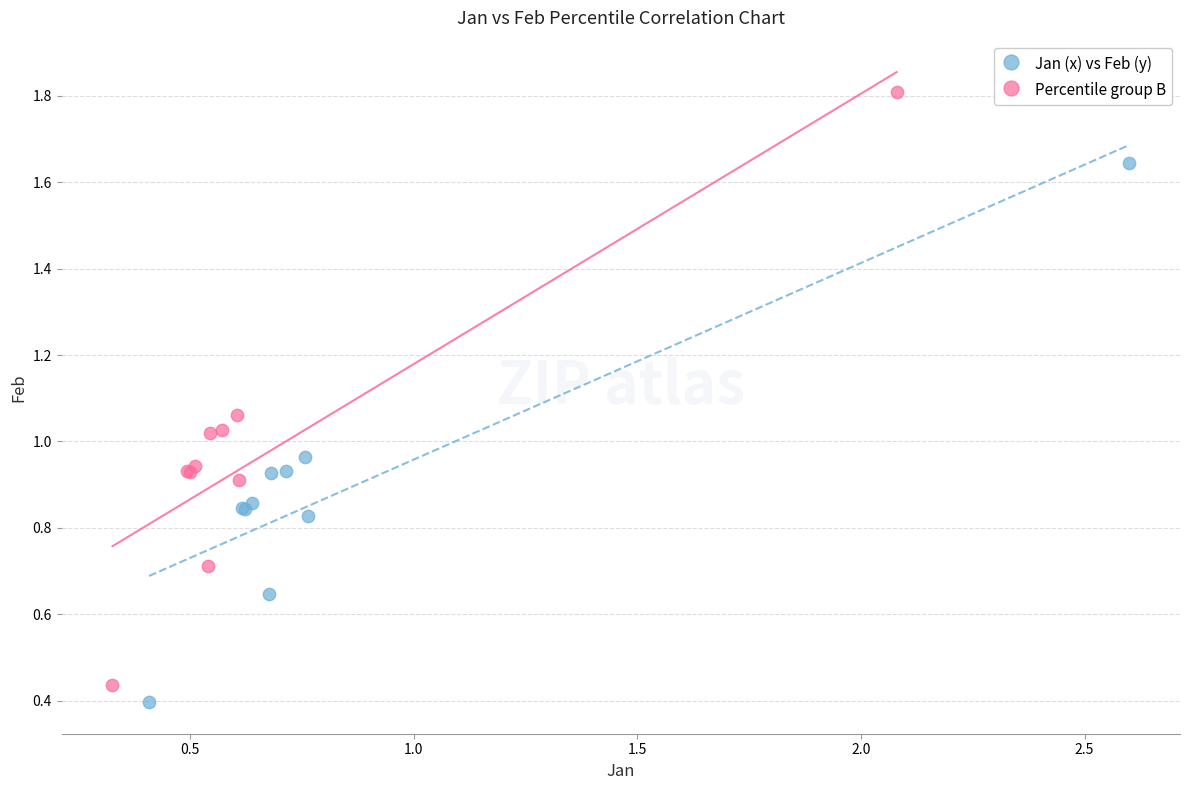

What are all the series names shown in the legend?

Jan (x) vs Feb (y), Percentile group B